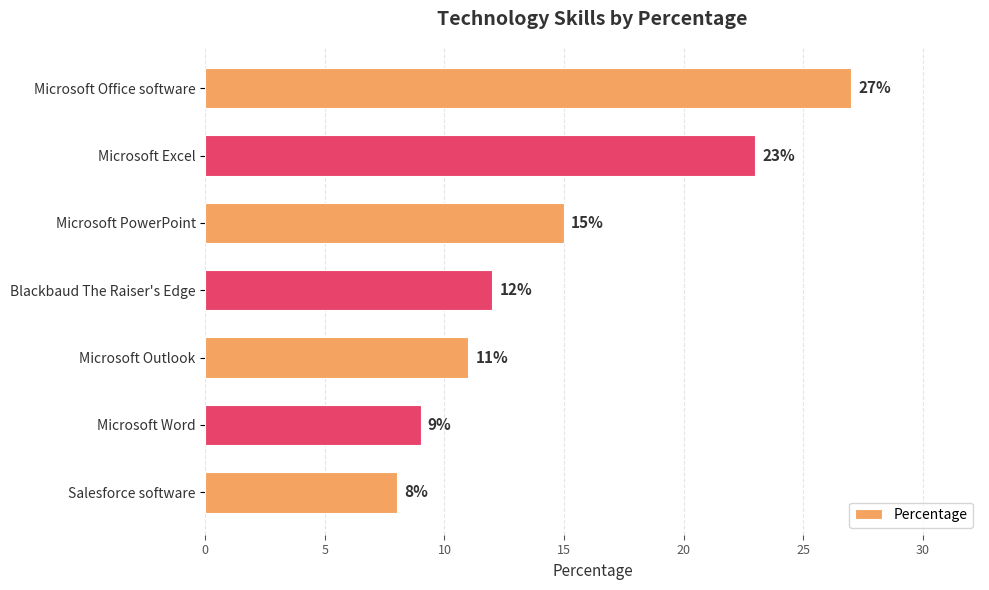

Rank the categories by value from highest to lowest.

Microsoft Office software, Microsoft Excel, Microsoft PowerPoint, Blackbaud The Raiser's Edge, Microsoft Outlook, Microsoft Word, Salesforce software